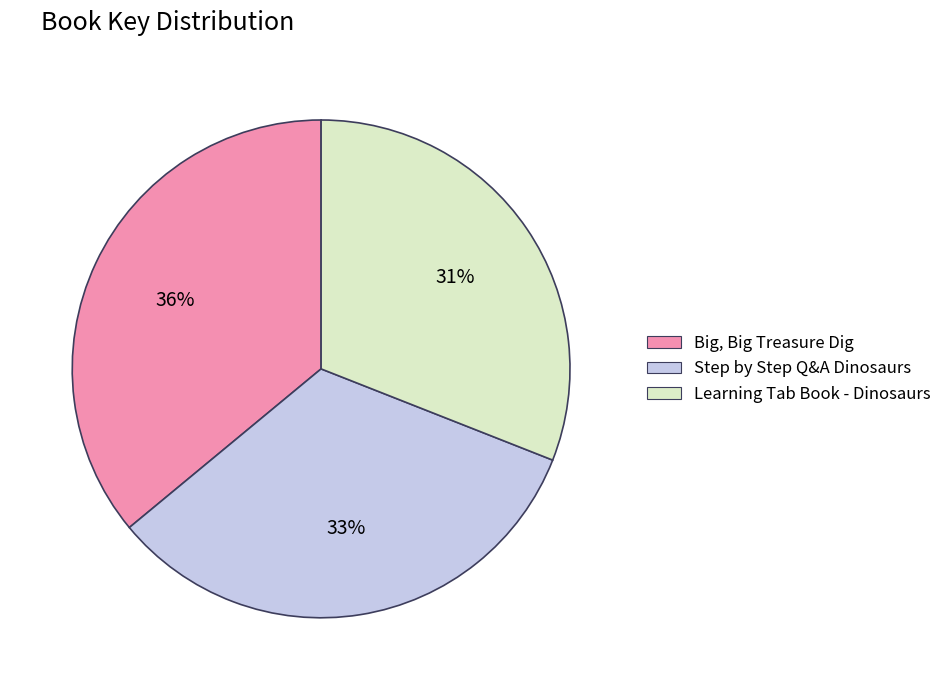

To the nearest percent, what is the average slice percentage?

33%